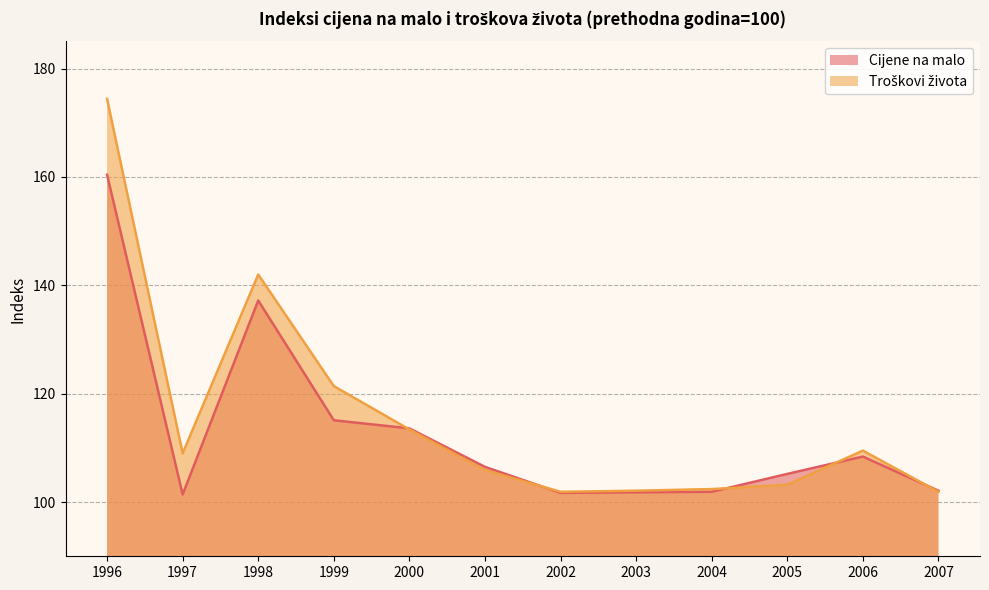

Does the chart display data point markers on the line(s)?

No